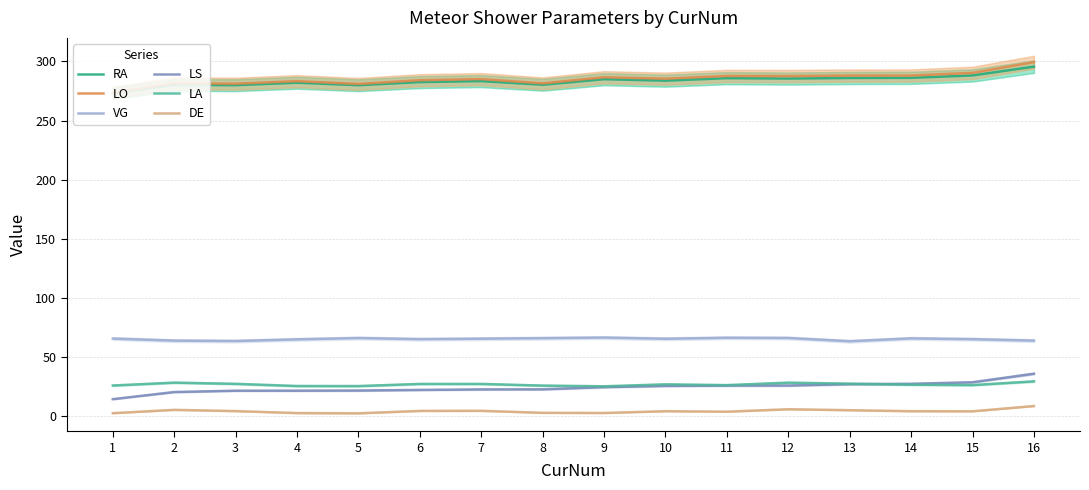

What is the lowest value of the RA series?

273.2